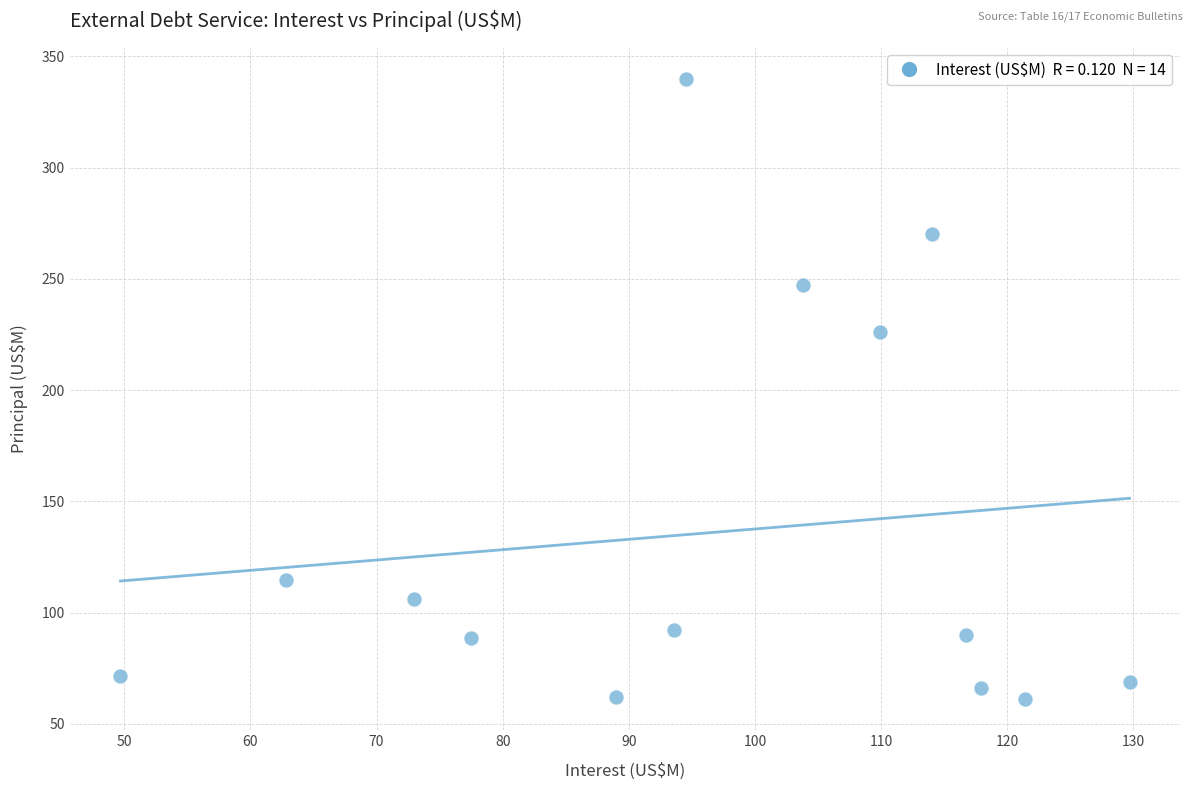

What is the range of Y values (max minus min)?

278.8